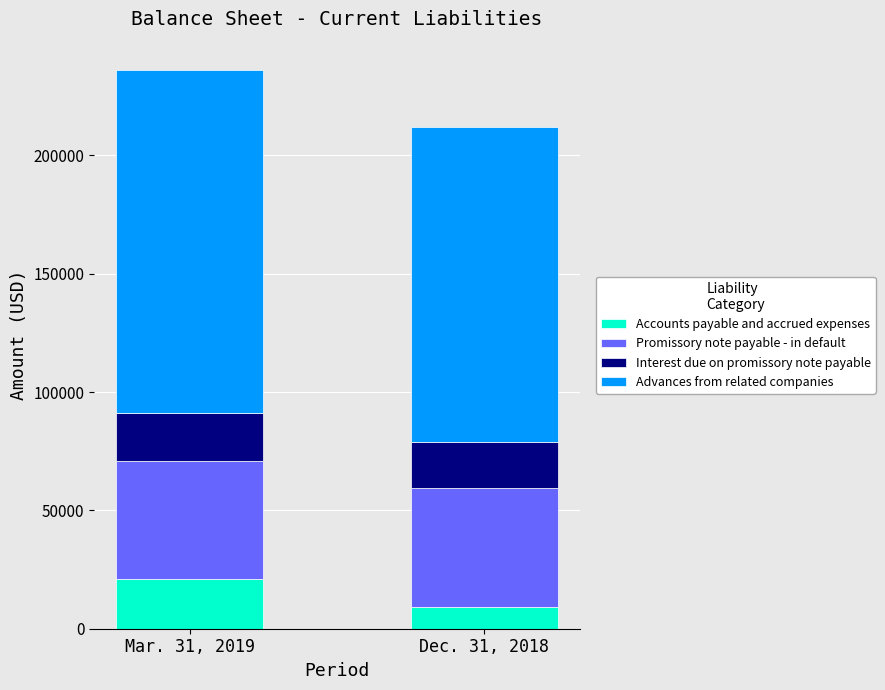

What is the total value across all series at Mar. 31, 2019?

236273